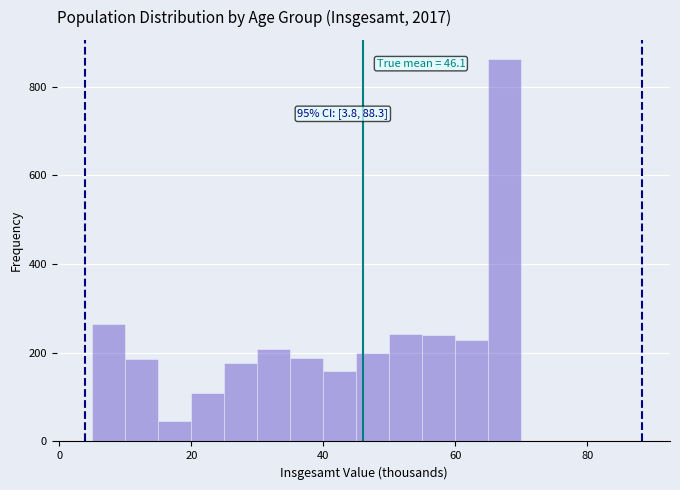

Around what value on the x-axis is the tallest bar? Give the approximate position of its centre, as read against the axis.

68